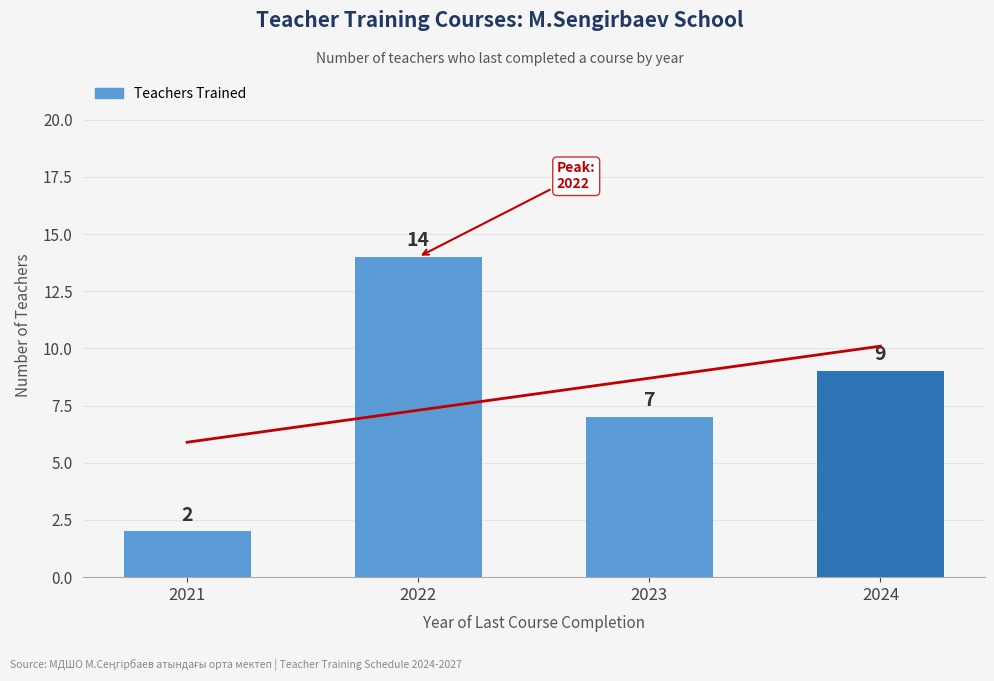

Count the number of values greater than 9.

1